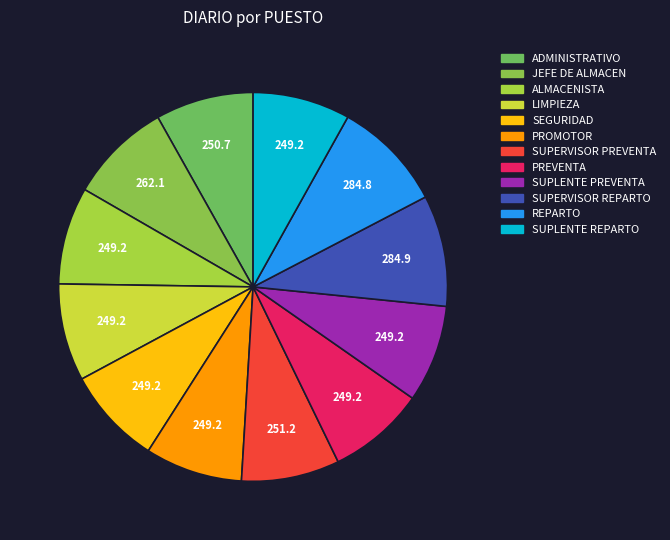

Count the number of slices in the pie.

12